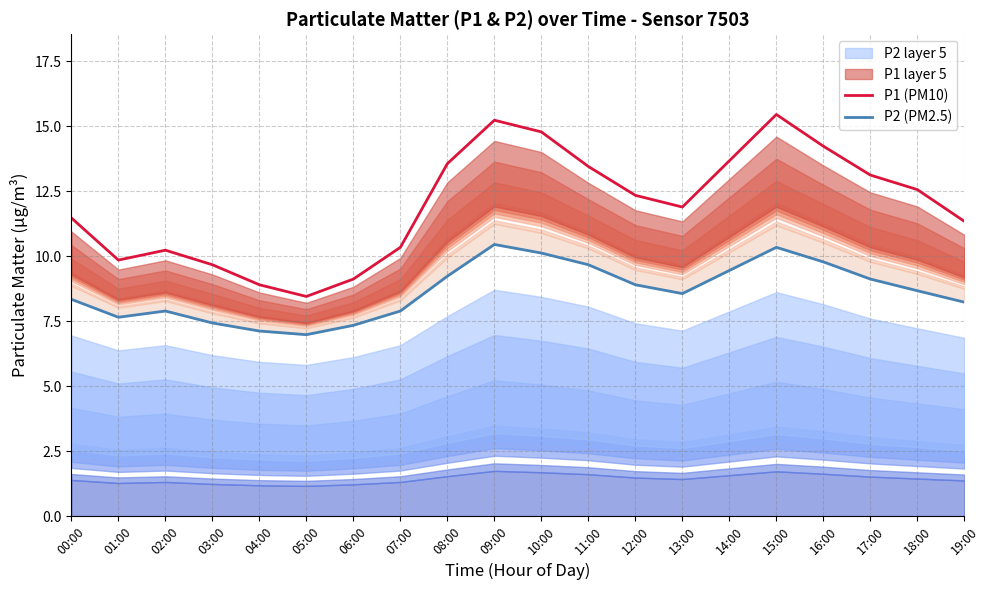

How many values in the P2 (PM2.5) series exceed 8?

13